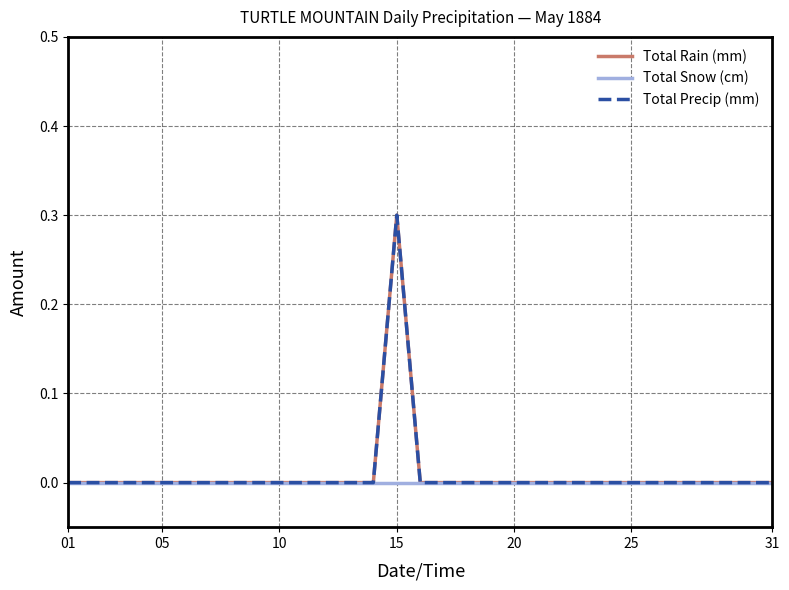

Does the chart display data point markers on the line(s)?

No